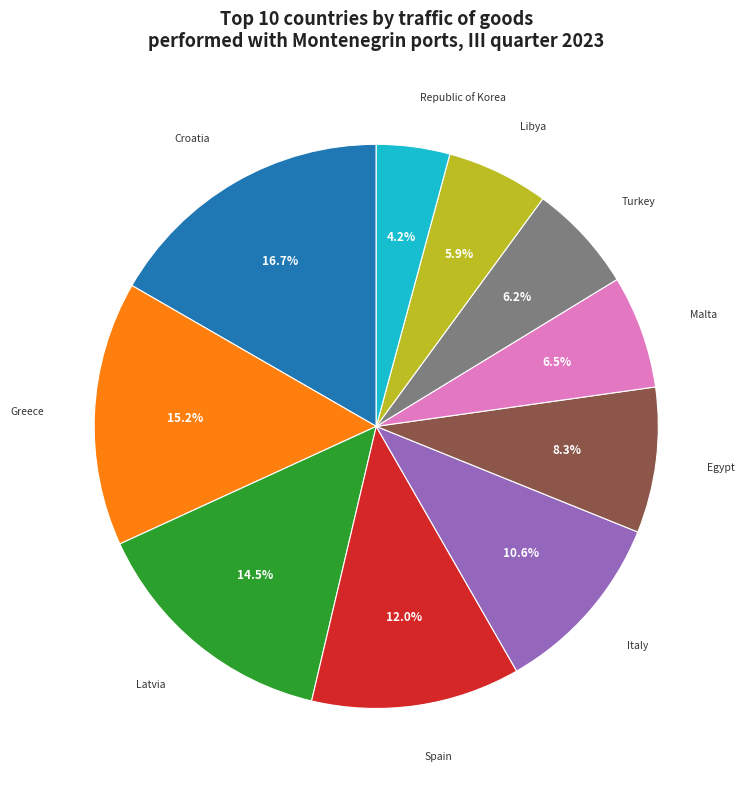

Is there any slice that represents more than half of the pie?

No